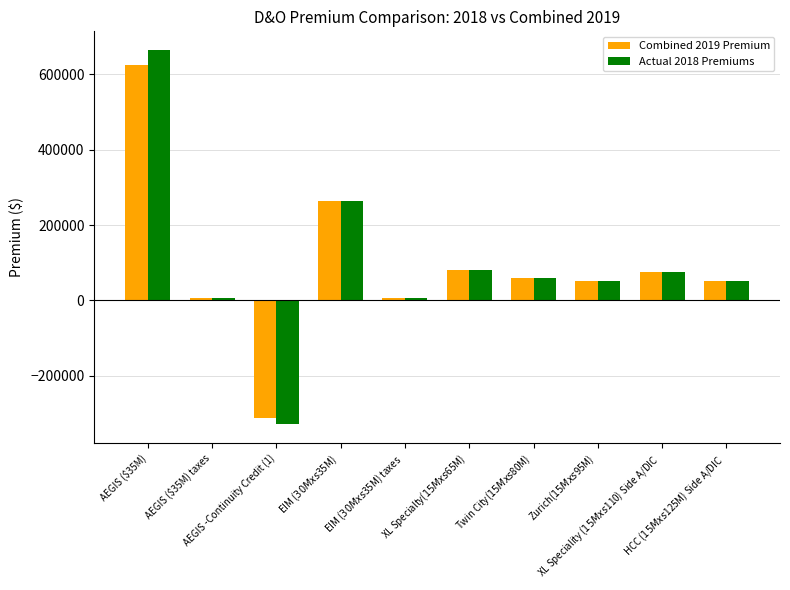

How many series are shown in this chart?

2